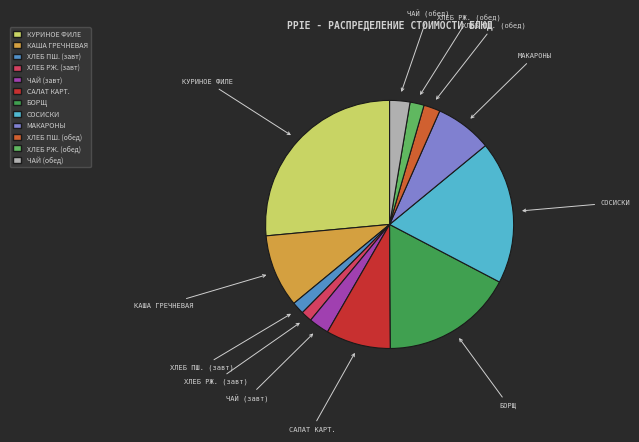

Is there a majority slice in this chart?

No